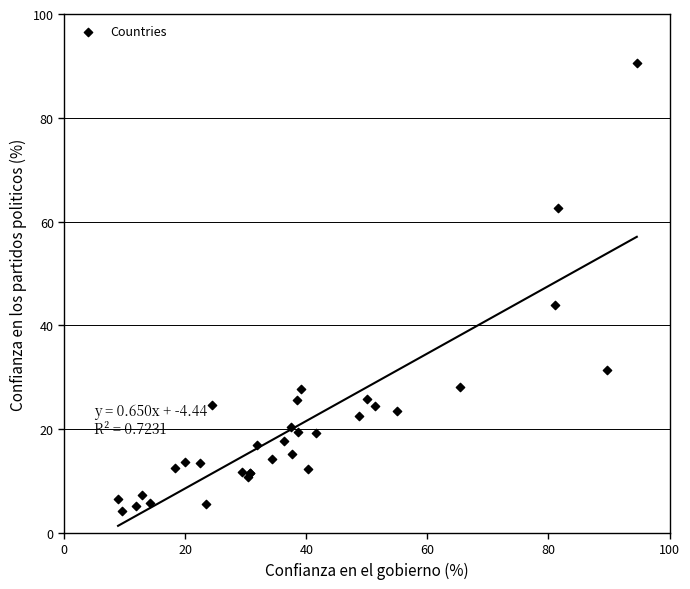

What Y value in the scatter plot is closest to 47?

43.9